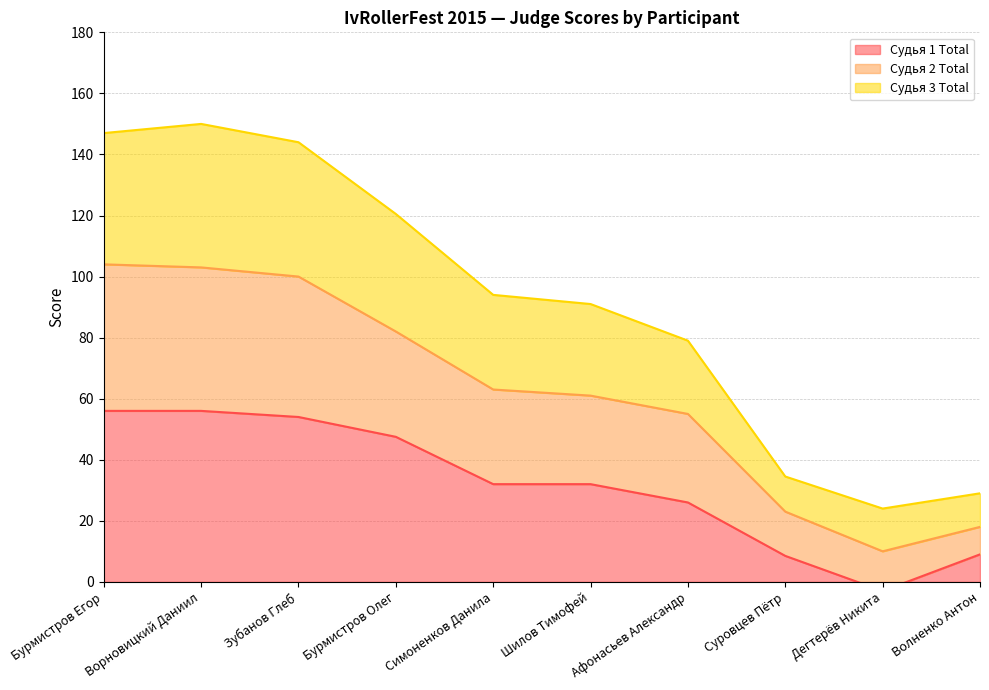

At which label is Судья 1 Total closest to 26?

Афонасьев Александр